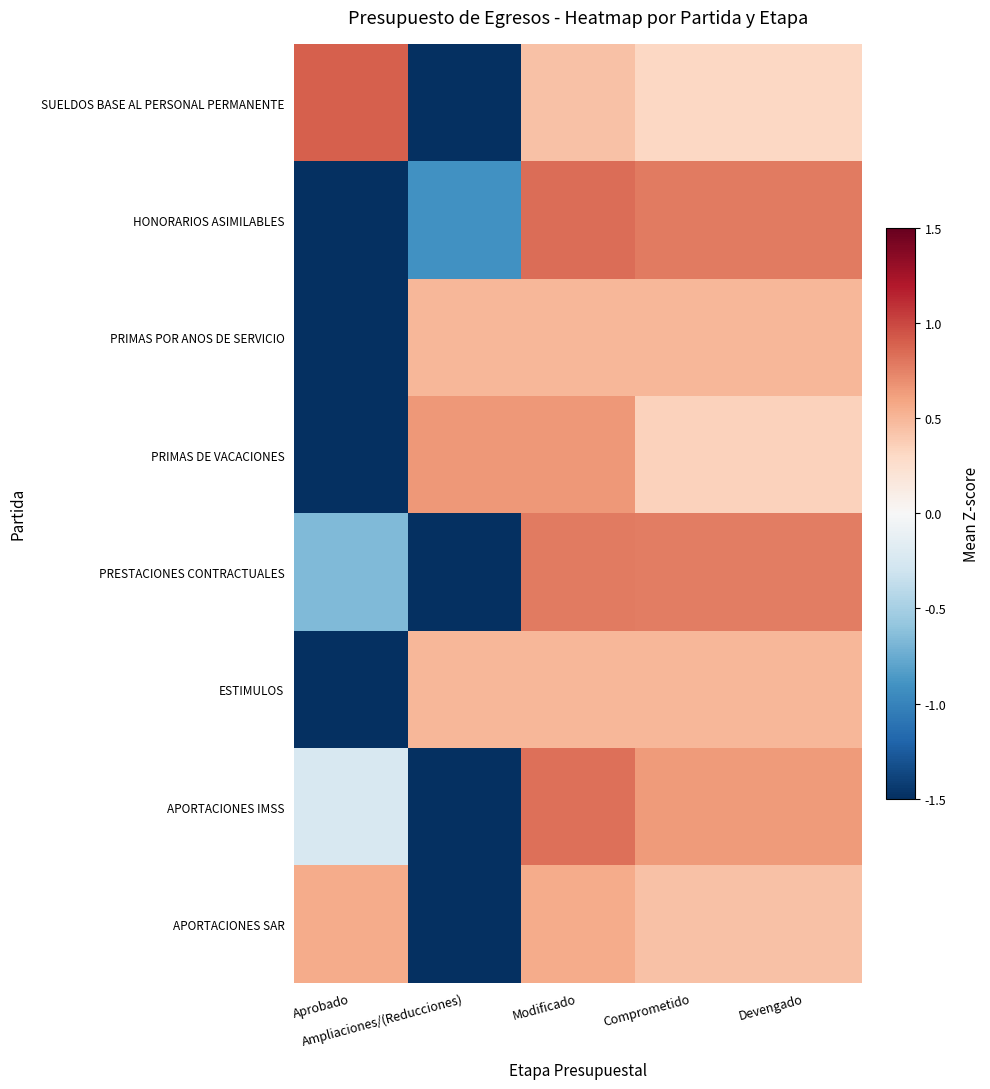

Reading left to right, extract all data points from this chart.

SUELDOS BASE AL PERSONAL PERMANENTE: Aprobado=0.9	Ampliaciones/(Reducciones)=-2.0	Modificado=0.4	Comprometido=0.3	Devengado=0.3
HONORARIOS ASIMILABLES: Aprobado=-1.5	Ampliaciones/(Reducciones)=-0.9	Modificado=0.8	Comprometido=0.8	Devengado=0.8
PRIMAS POR ANOS DE SERVICIO: Aprobado=-2.0	Ampliaciones/(Reducciones)=0.5	Modificado=0.5	Comprometido=0.5	Devengado=0.5
PRIMAS DE VACACIONES: Aprobado=-2.0	Ampliaciones/(Reducciones)=0.6	Modificado=0.6	Comprometido=0.3	Devengado=0.3
PRESTACIONES CONTRACTUALES: Aprobado=-0.7	Ampliaciones/(Reducciones)=-1.7	Modificado=0.8	Comprometido=0.8	Devengado=0.8
ESTIMULOS: Aprobado=-2.0	Ampliaciones/(Reducciones)=0.5	Modificado=0.5	Comprometido=0.5	Devengado=0.5
APORTACIONES IMSS: Aprobado=-0.2	Ampliaciones/(Reducciones)=-1.9	Modificado=0.8	Comprometido=0.6	Devengado=0.6
APORTACIONES SAR: Aprobado=0.6	Ampliaciones/(Reducciones)=-2.0	Modificado=0.6	Comprometido=0.4	Devengado=0.4